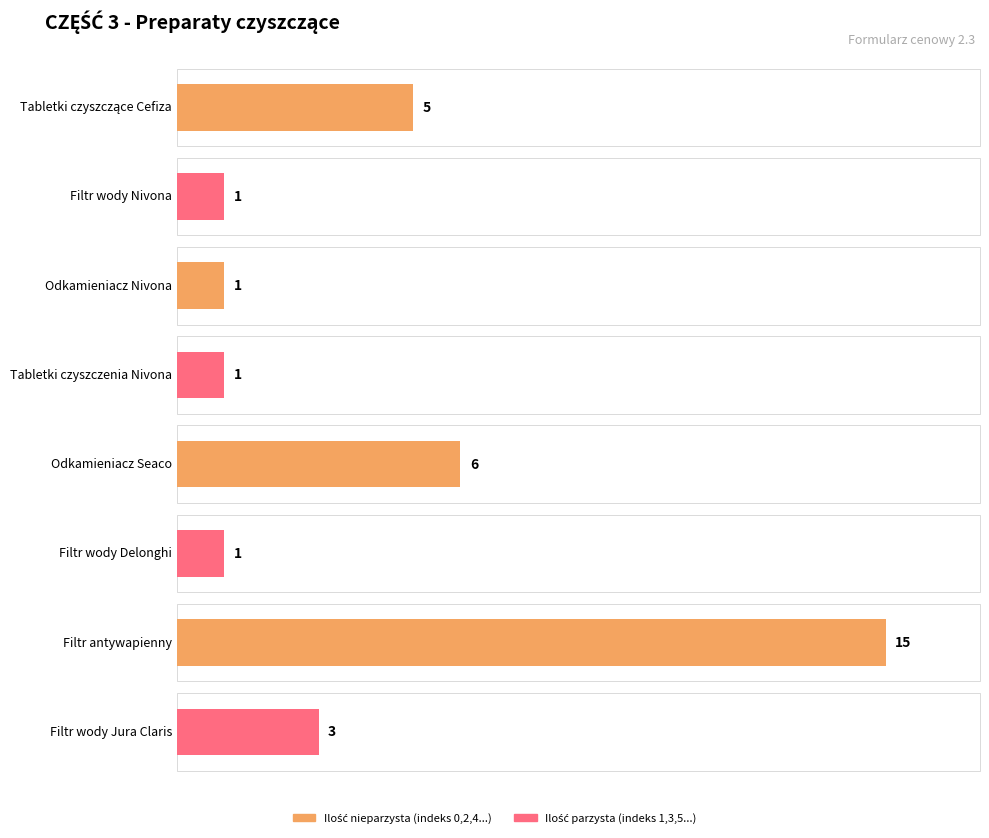

What is the label of the 1st bar from the left?

Tabletki czyszczące Cefiza